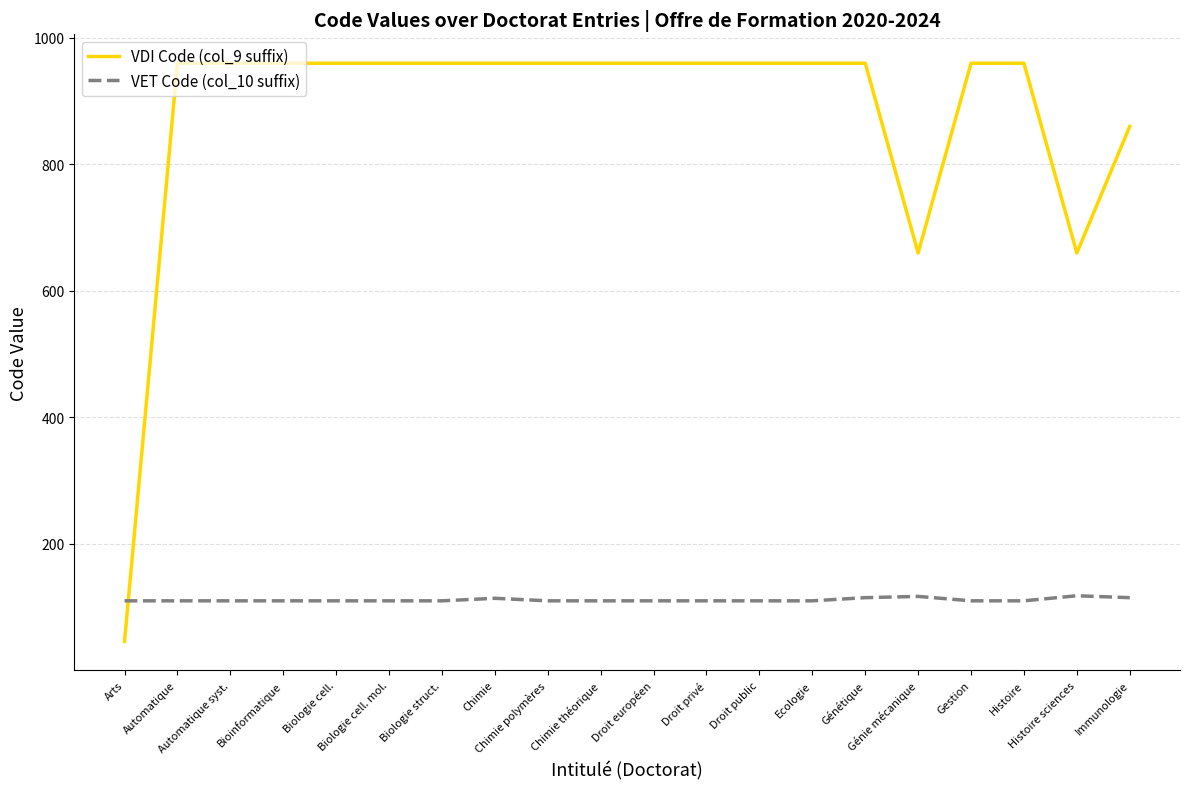

What are all the series names shown in the legend?

VDI Code (col_9 suffix), VET Code (col_10 suffix)